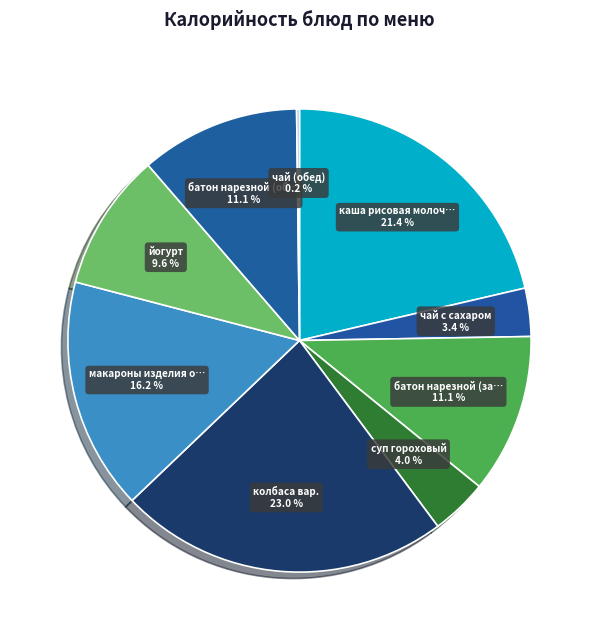

To the nearest percent, what is the difference between the largest and smallest slice percentages?

23%